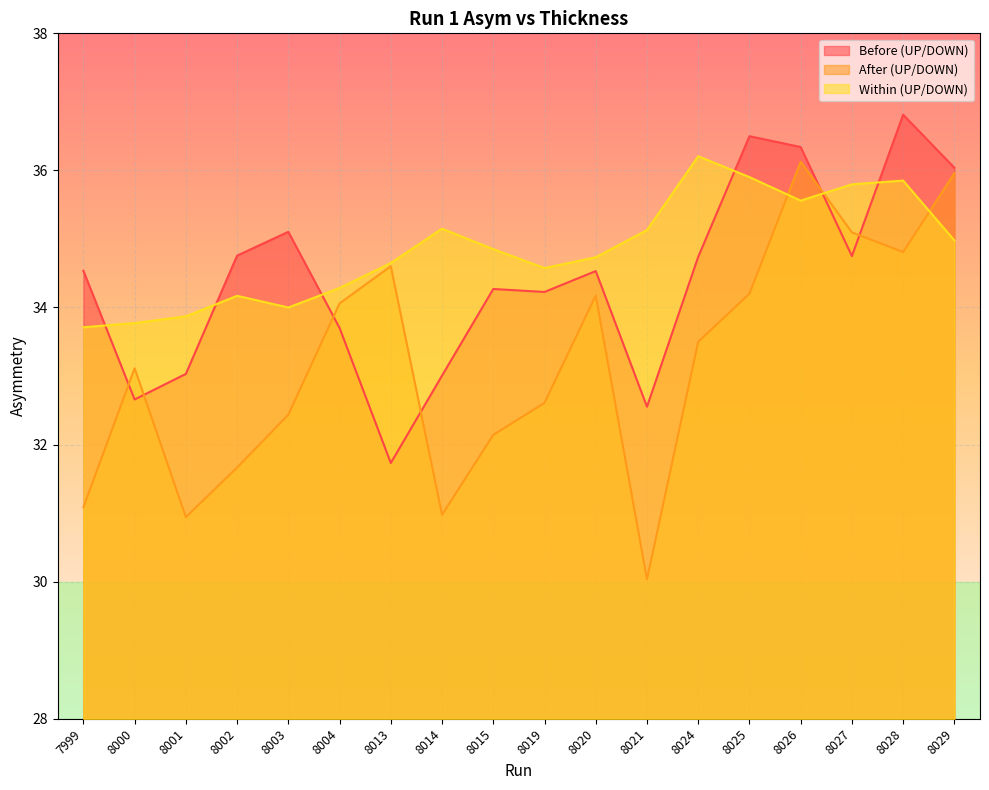

At which category does Before (UP/DOWN) reach its first local valley?

8000